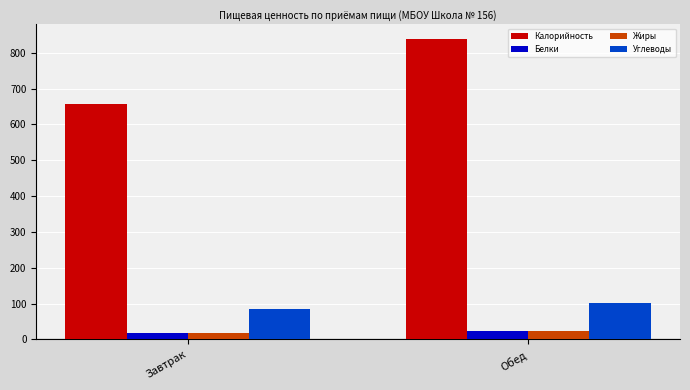

At how many categories does at least one series exceed 245?

2